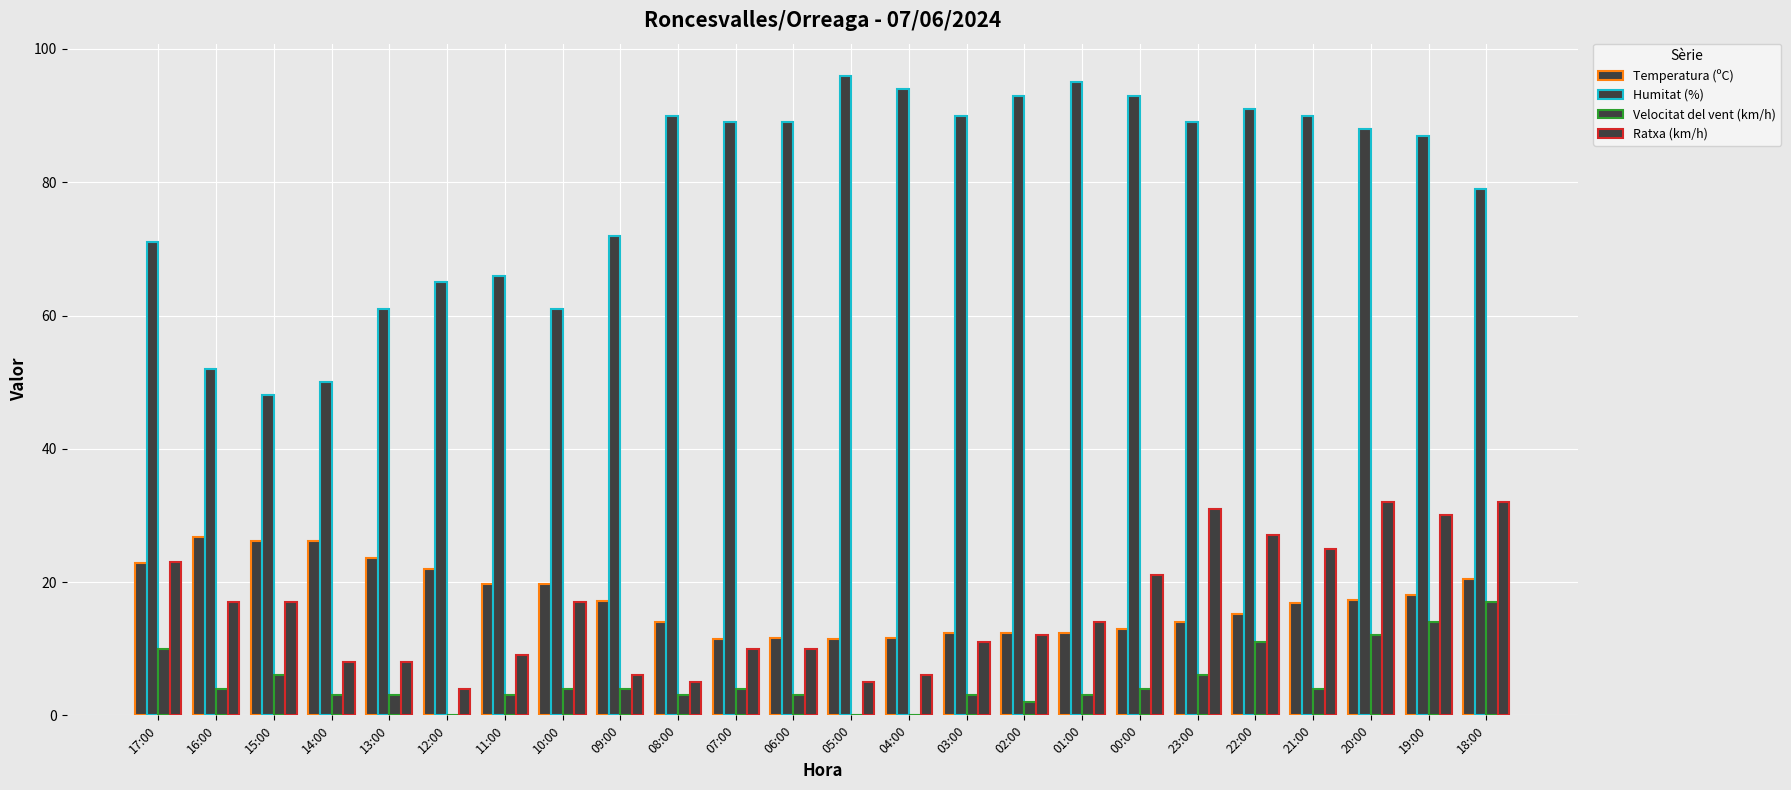

Are the bars grouped side by side (vs. stacked)?

Yes